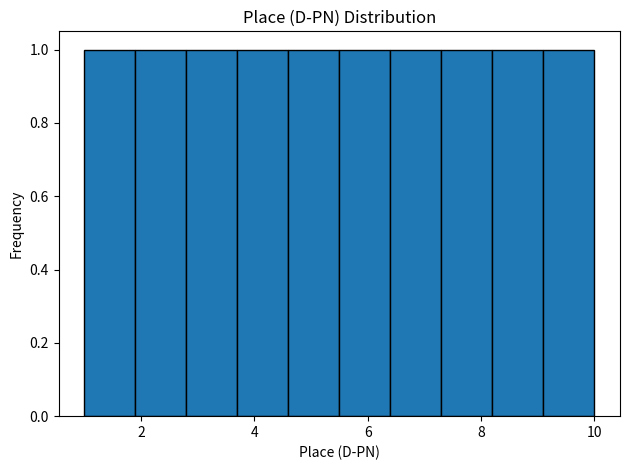

What is the height of the bar covering 1.0 to 1.9 on the x-axis? Neither the bar edges nor the heights are printed on the chart, so give them approximately, as read against the axes.

1